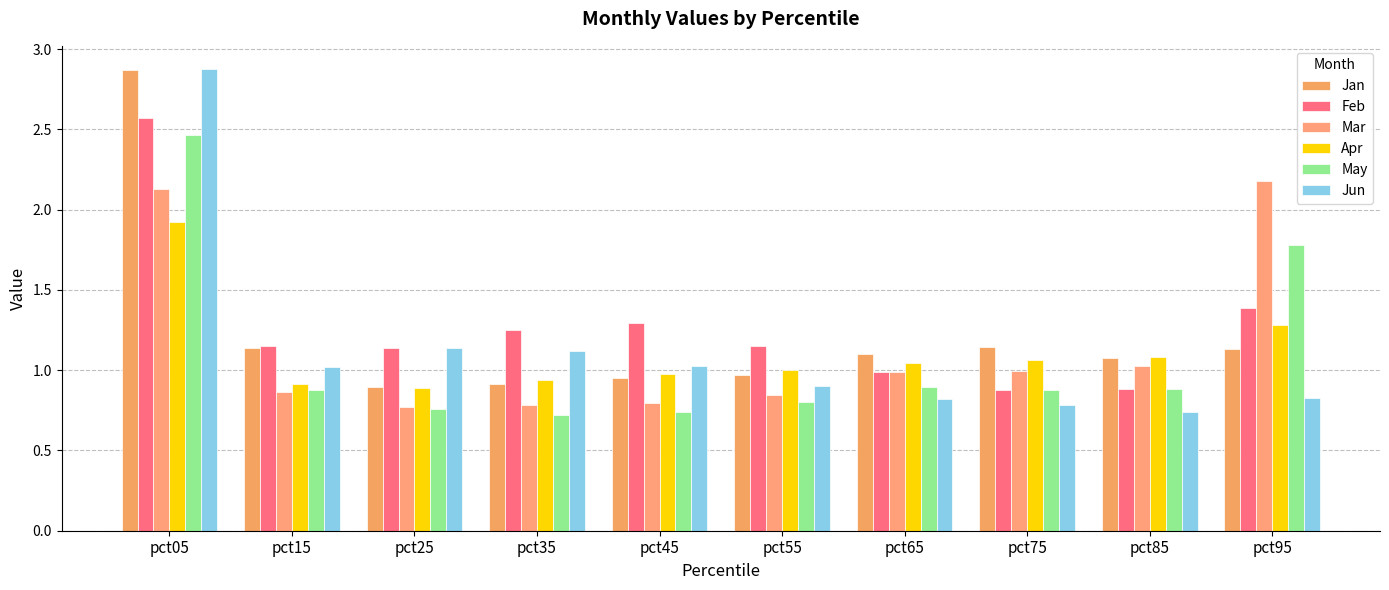

Reading left to right, extract all data points from this chart.

Jan: pct05=2.9	pct15=1.1	pct25=0.9	pct35=0.9	pct45=1.0	pct55=1.0	pct65=1.1	pct75=1.1	pct85=1.1	pct95=1.1
Feb: pct05=2.6	pct15=1.2	pct25=1.1	pct35=1.2	pct45=1.3	pct55=1.1	pct65=1.0	pct75=0.9	pct85=0.9	pct95=1.4
Mar: pct05=2.1	pct15=0.9	pct25=0.8	pct35=0.8	pct45=0.8	pct55=0.8	pct65=1.0	pct75=1.0	pct85=1.0	pct95=2.2
Apr: pct05=1.9	pct15=0.9	pct25=0.9	pct35=0.9	pct45=1.0	pct55=1.0	pct65=1.0	pct75=1.1	pct85=1.1	pct95=1.3
May: pct05=2.5	pct15=0.9	pct25=0.8	pct35=0.7	pct45=0.7	pct55=0.8	pct65=0.9	pct75=0.9	pct85=0.9	pct95=1.8
Jun: pct05=2.9	pct15=1.0	pct25=1.1	pct35=1.1	pct45=1.0	pct55=0.9	pct65=0.8	pct75=0.8	pct85=0.7	pct95=0.8